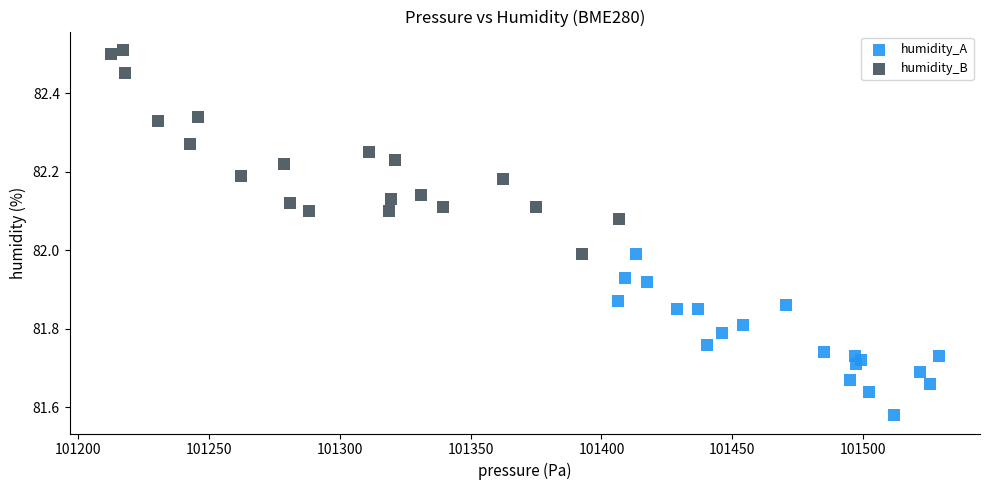

Which series has the widest spread of Y values?

humidity_B